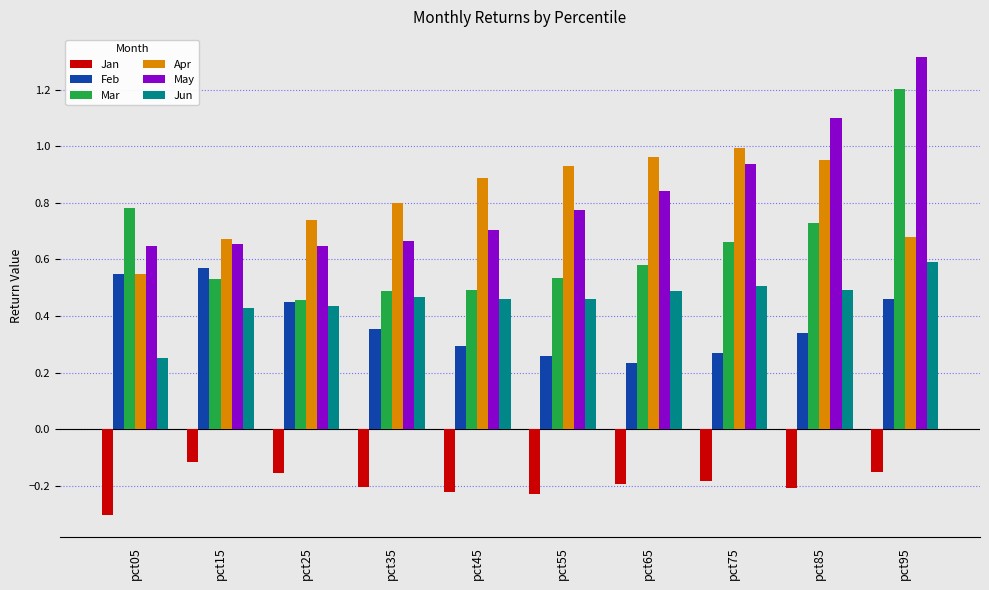

Which series has the largest range (max minus min)?

Mar